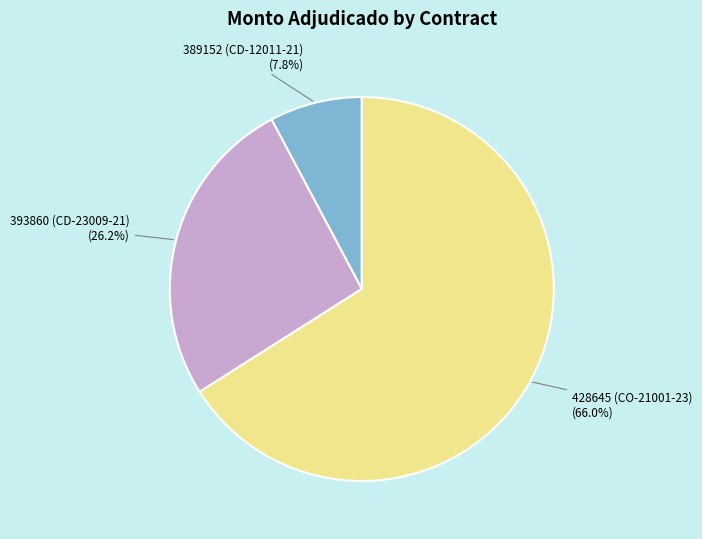

Is there a majority slice in this chart?

Yes